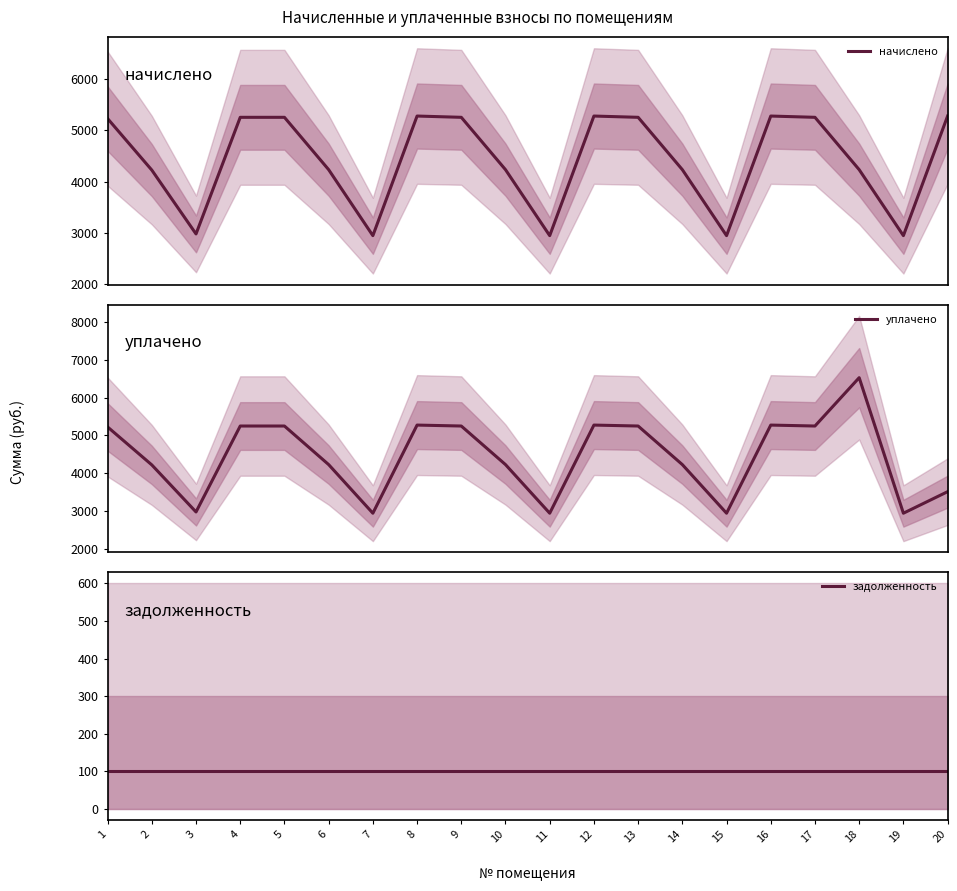

How many distinct data groups are displayed?

3